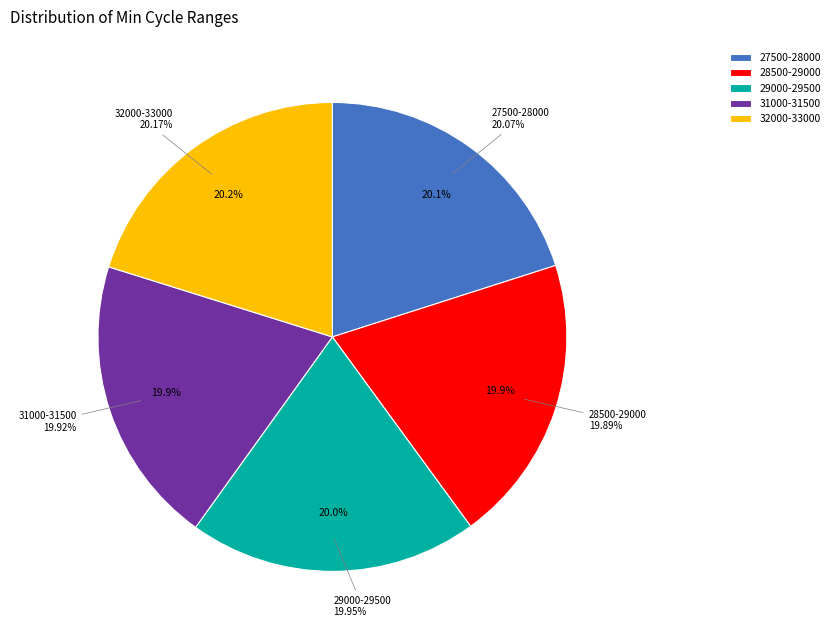

Is it true that 85 is 10% of the pie?

True